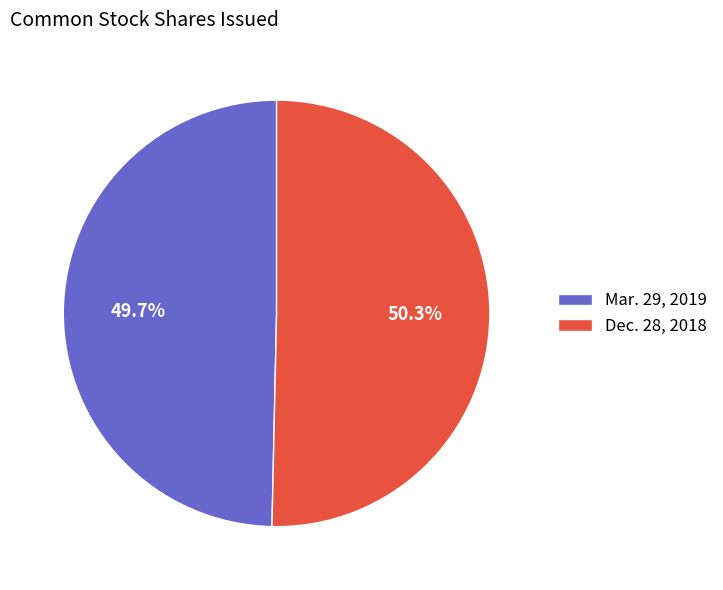

How many slices are in this pie chart?

2